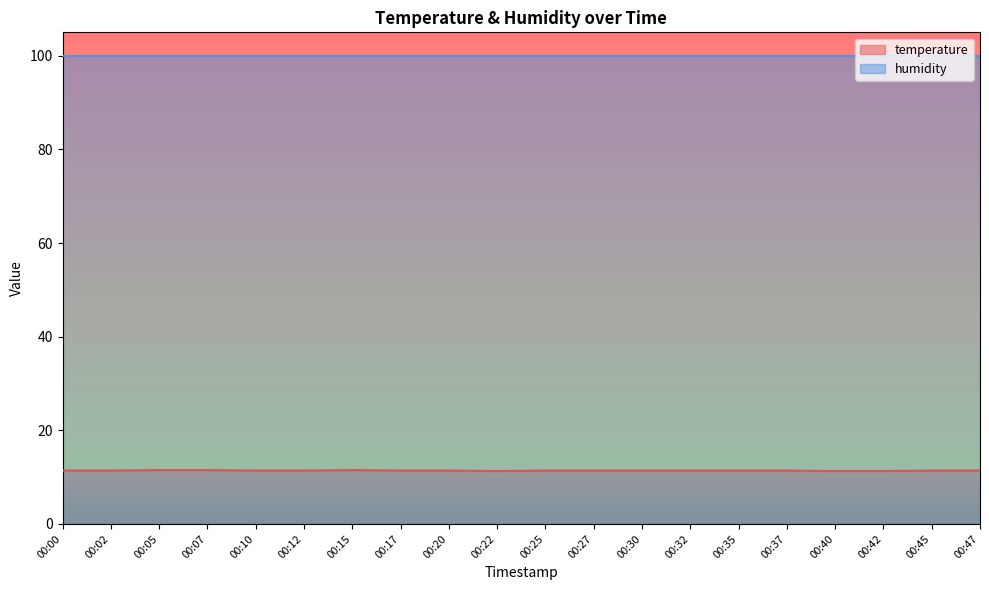

Reading left to right, extract all data points from this chart.

00:00=11.4	00:02=11.4	00:05=11.5	00:07=11.5	00:10=11.4	00:12=11.4	00:15=11.5	00:17=11.4	00:20=11.4	00:22=11.3	00:25=11.4	00:27=11.4	00:30=11.4	00:32=11.4	00:35=11.4	00:37=11.4	00:40=11.3	00:42=11.3	00:45=11.4	00:47=11.4